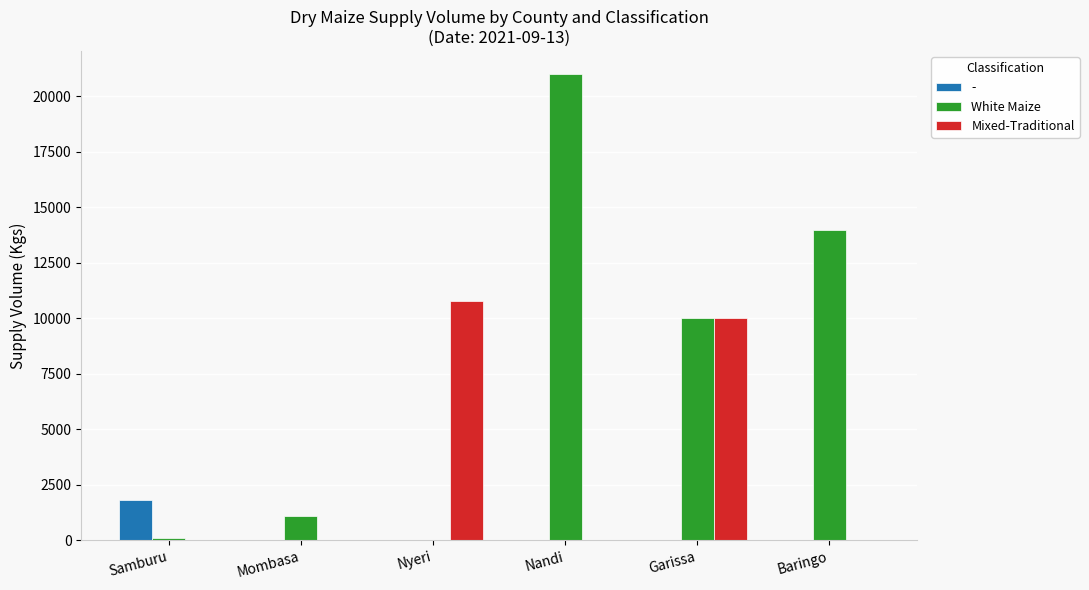

Between Samburu and Nyeri, which series saw the biggest shift?

Mixed-Traditional